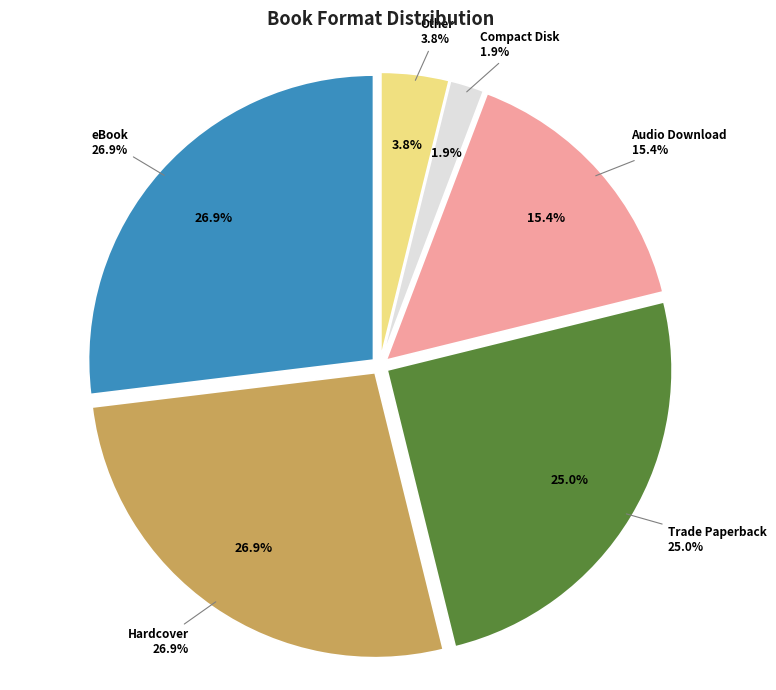

How many segments does this pie chart have?

6